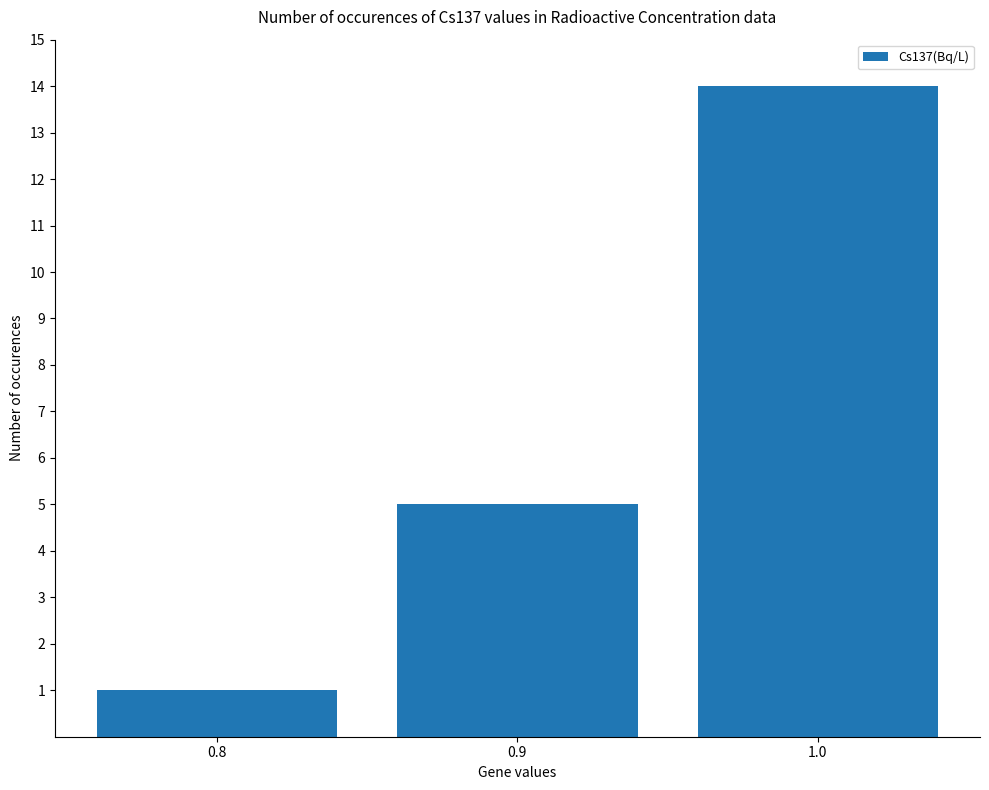

What is the difference between the values at 1.0 and 0.9?

9